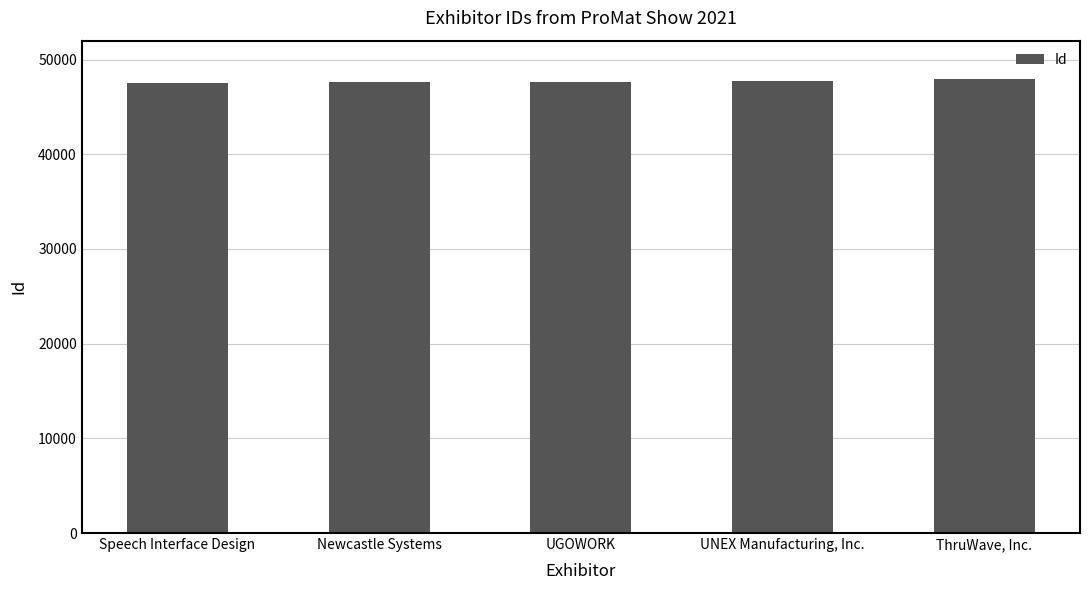

What is the difference between the values at UGOWORK and ThruWave, Inc.?

346